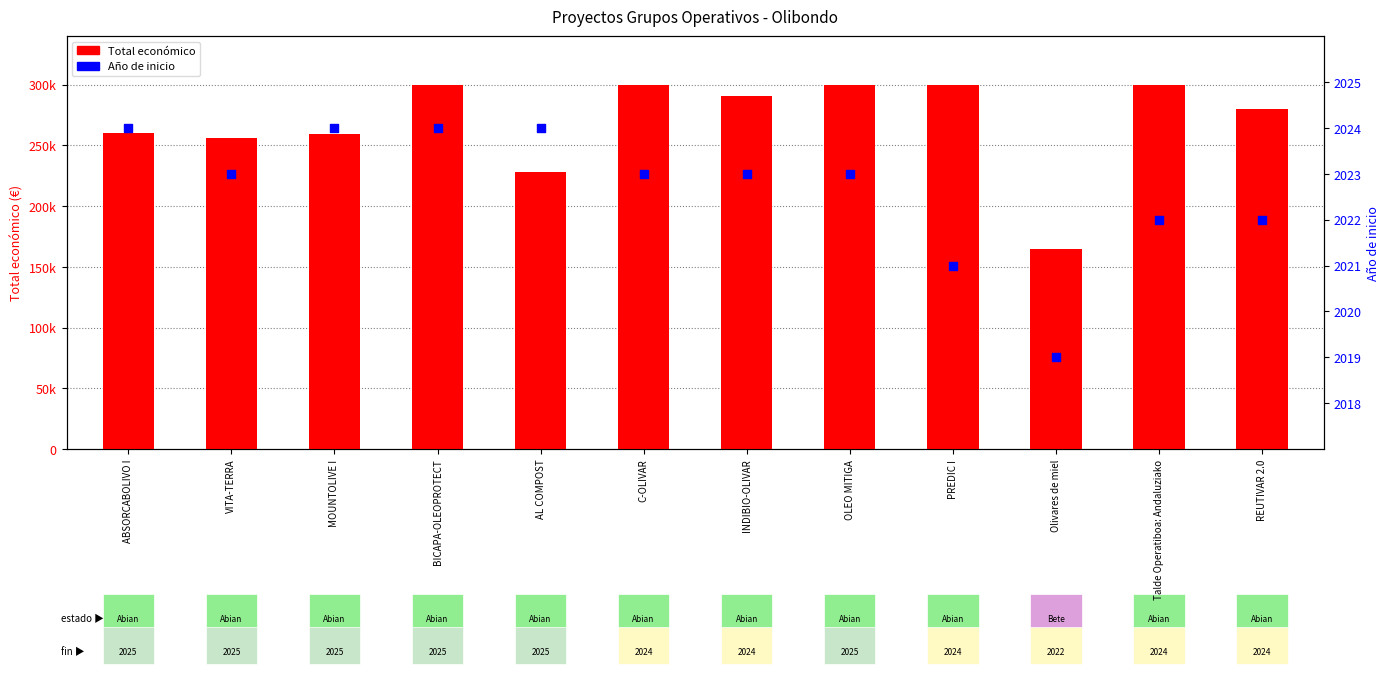

Which series reaches the minimum Y coordinate?

Año de inicio